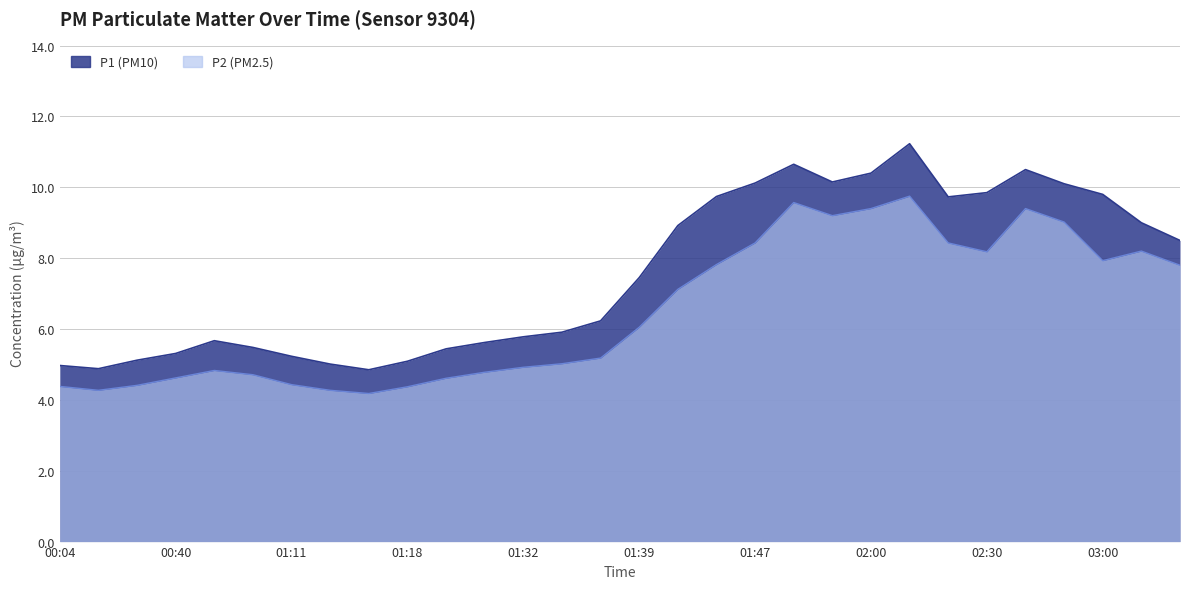

Rank the series by their average value, from lowest to highest.

P2, P1